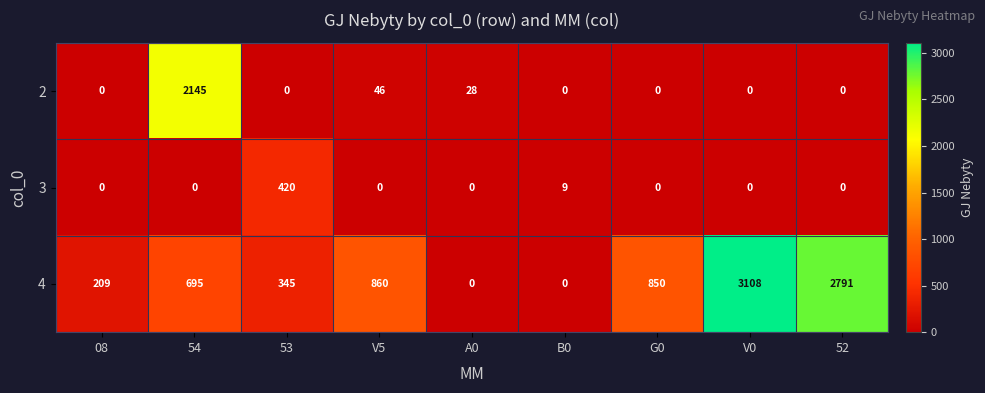

Which series changed the most between 08 and G0?

4